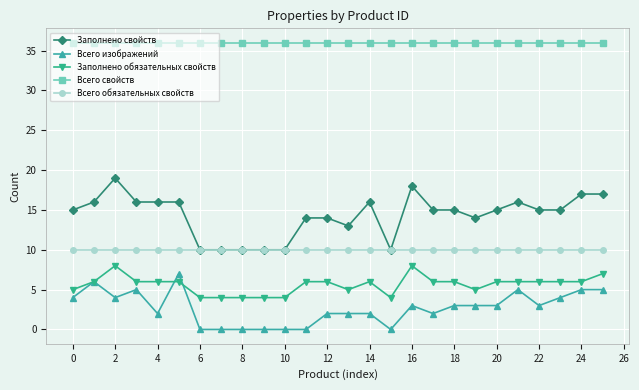

What is the value of the Заполнено обязательных свойств point at the 22nd from the left?

6